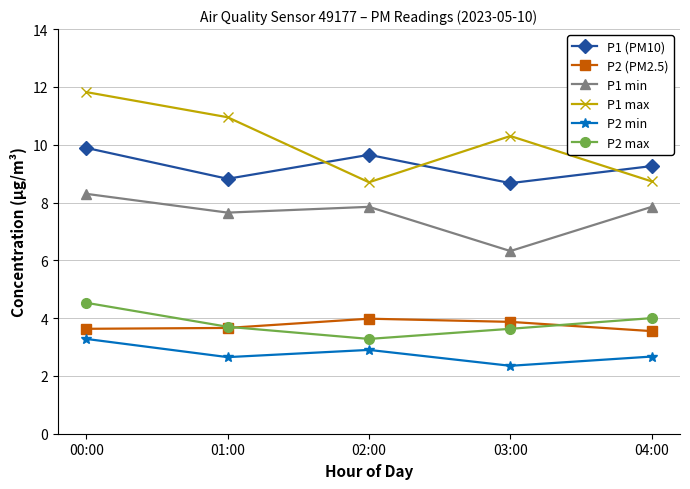

The value of P2 min at 02:00 is 1.8. True or false?

False